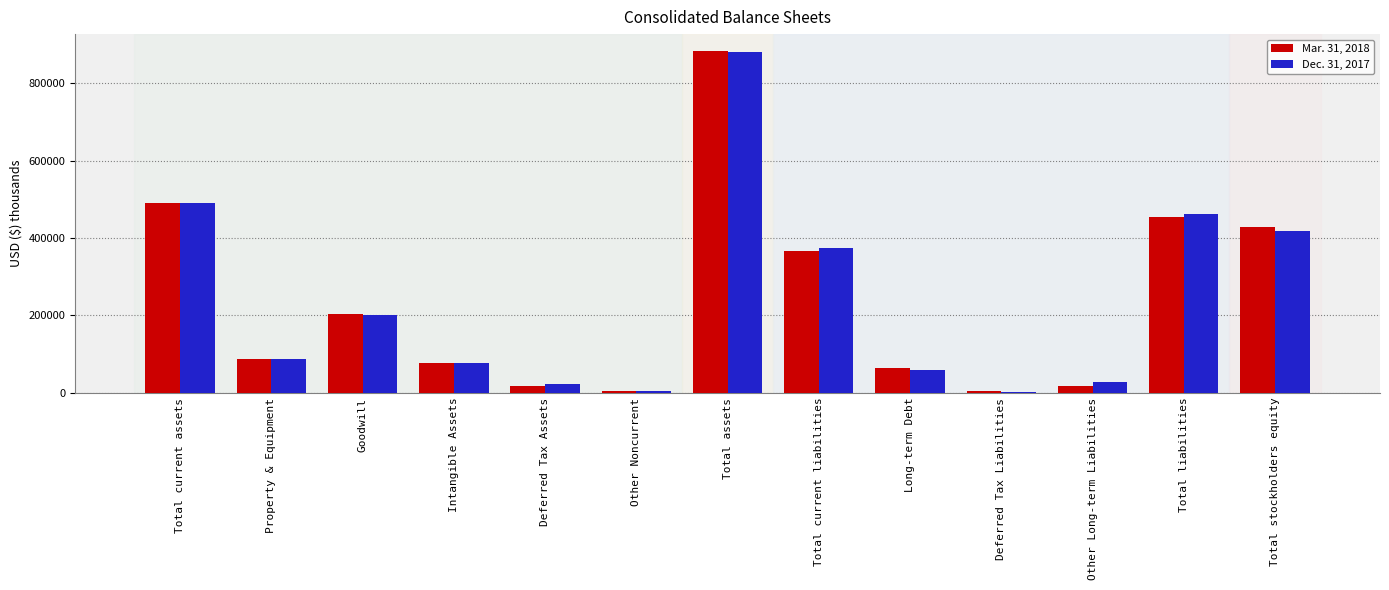

Are the bars horizontal?

No